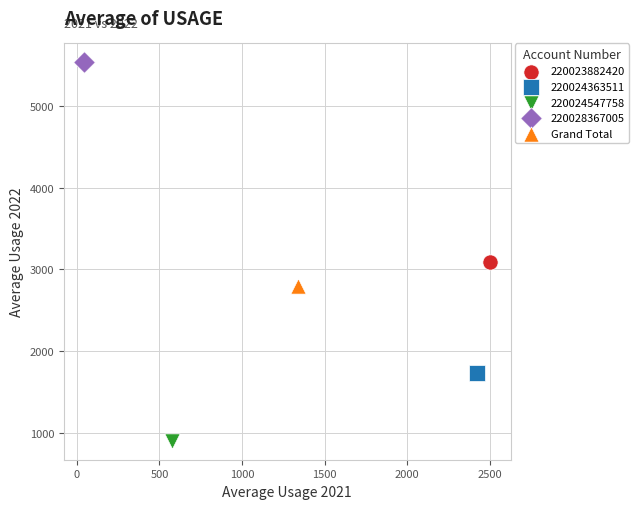

What are all the series names shown in the legend?

220023882420, 220024363511, 220024547758, 220028367005, Grand Total